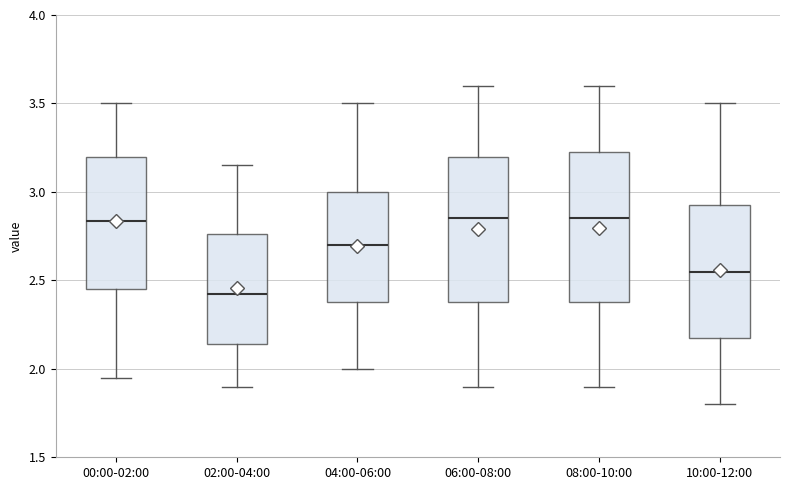

Which box has the lowest median line?

02:00-04:00